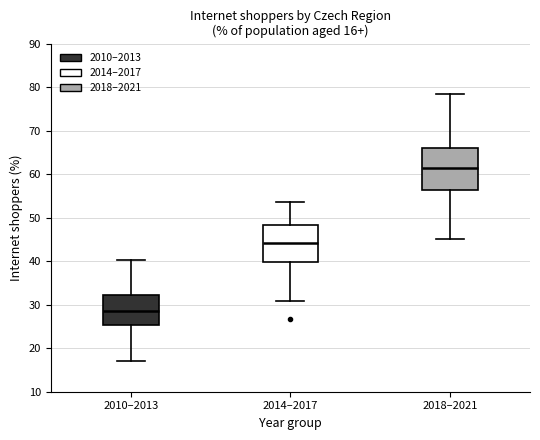

Which box's median line is the highest?

2018–2021